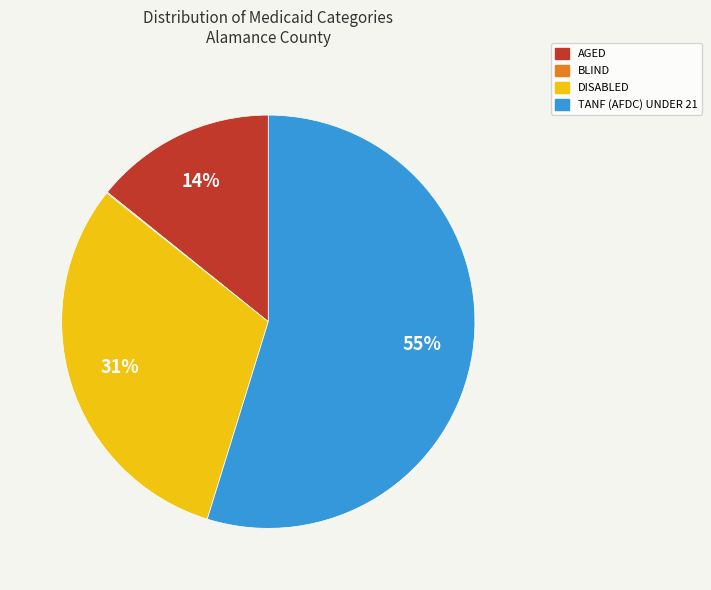

To the nearest percent, what percentage of the pie is TANF (AFDC) UNDER 21?

55%